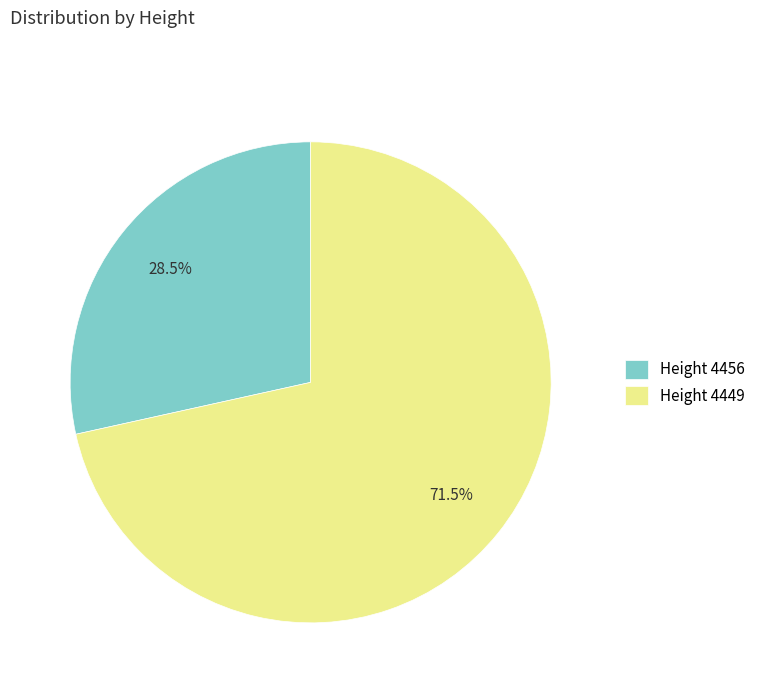

Do Height 4449 and Height 4456 together represent more than half of the pie?

Yes